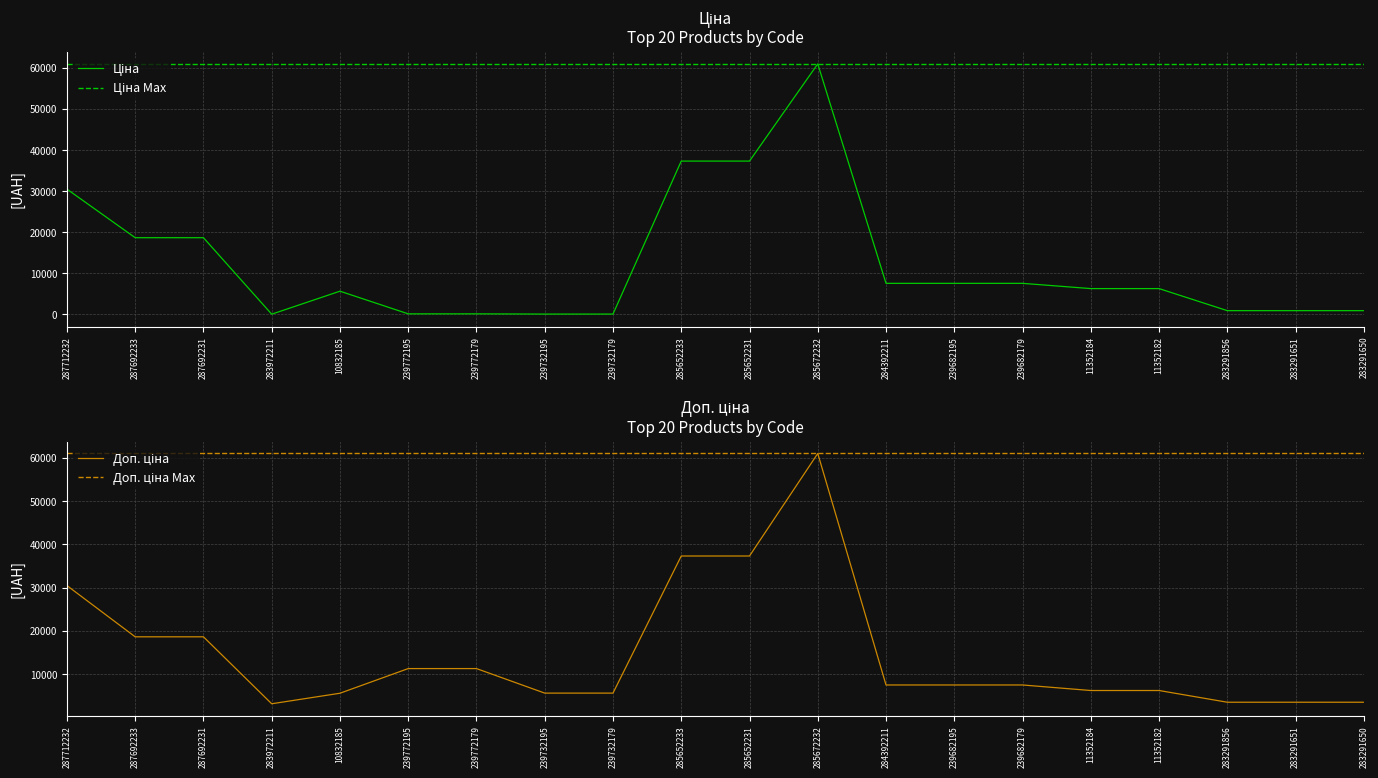

Count the number of categories in the chart.

20